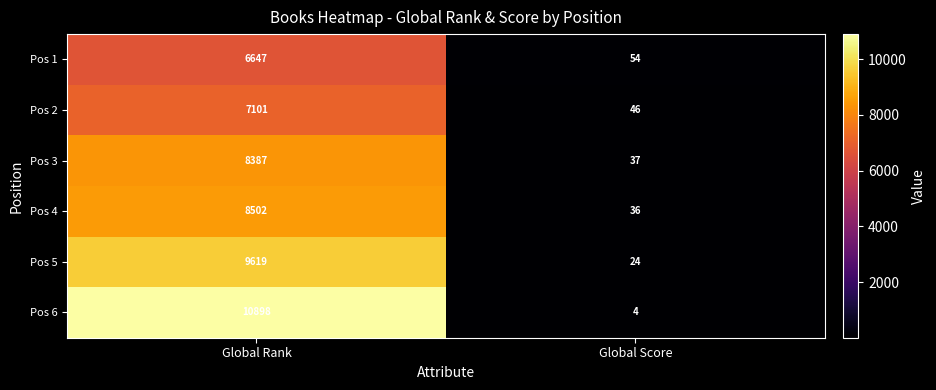

The Pos 1 series shows 6647 at Global Rank. True or false?

True